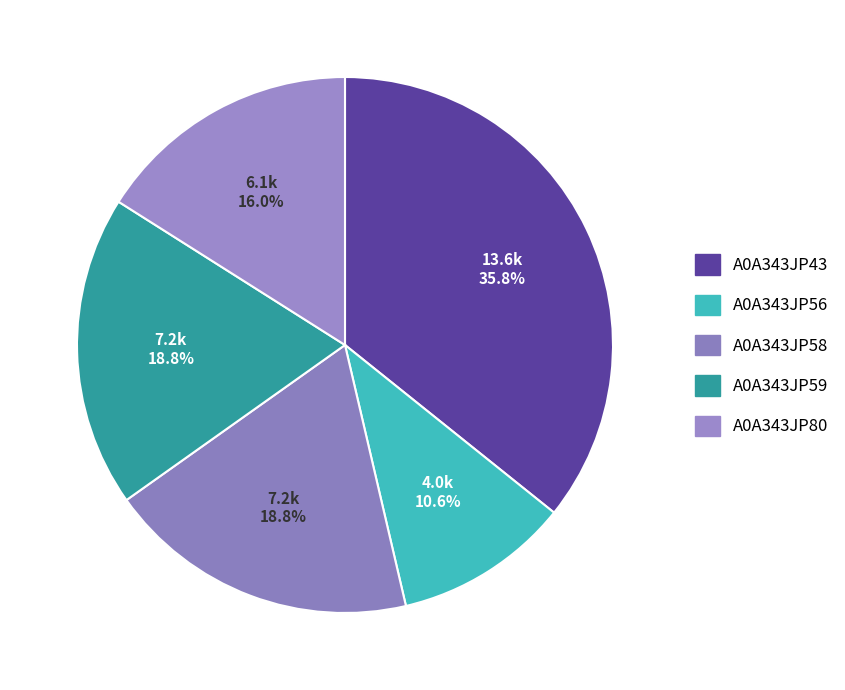

Rank the categories by value from lowest to highest.

A0A343JP56, A0A343JP80, A0A343JP59, A0A343JP58, A0A343JP43